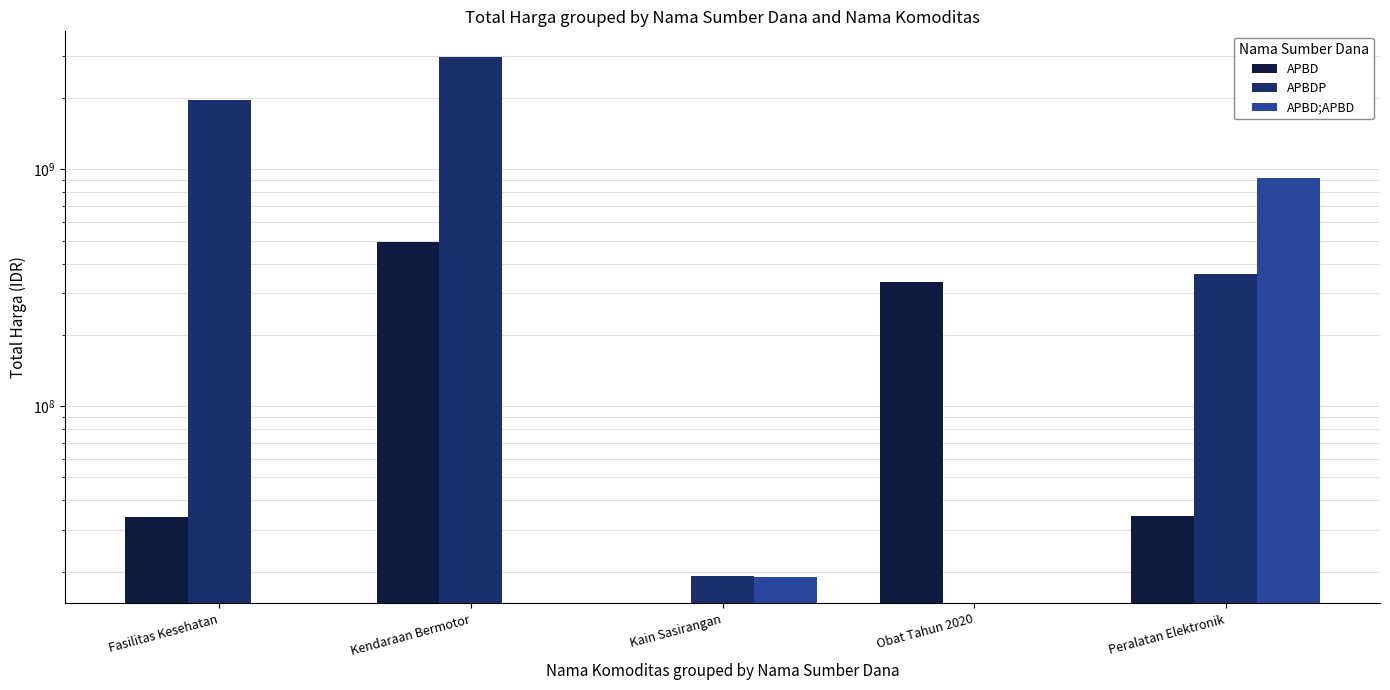

Where is APBD;APBD nearest to the value 457237500?

Kain Sasirangan